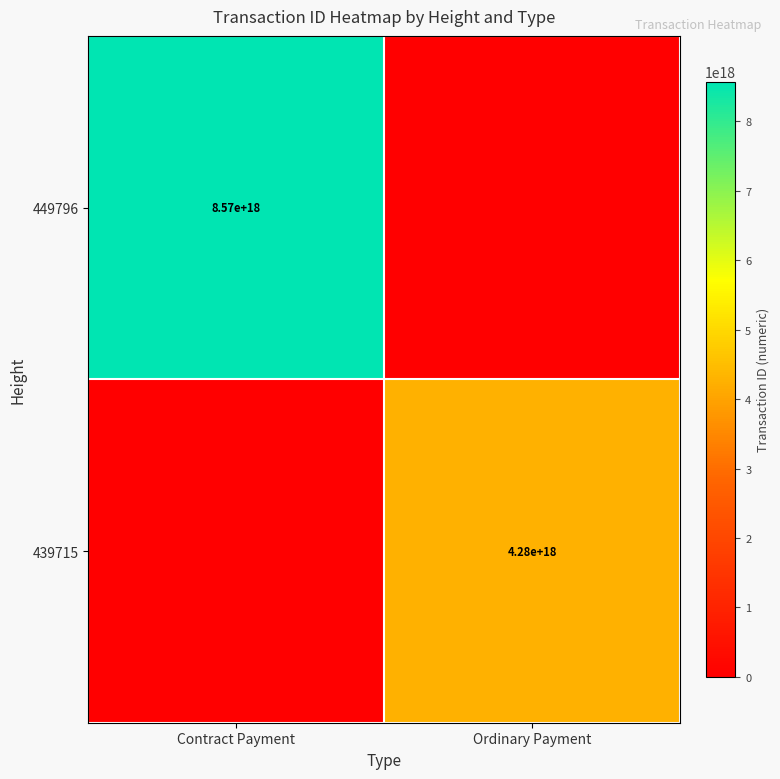

Is it true that 439715 equals 4280000000000000000 at Ordinary Payment?

True